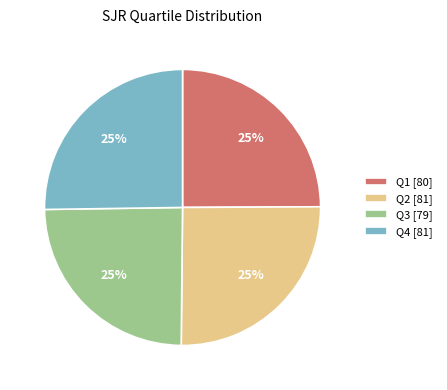

To the nearest percent, what percentage of the pie is Q2?

25%